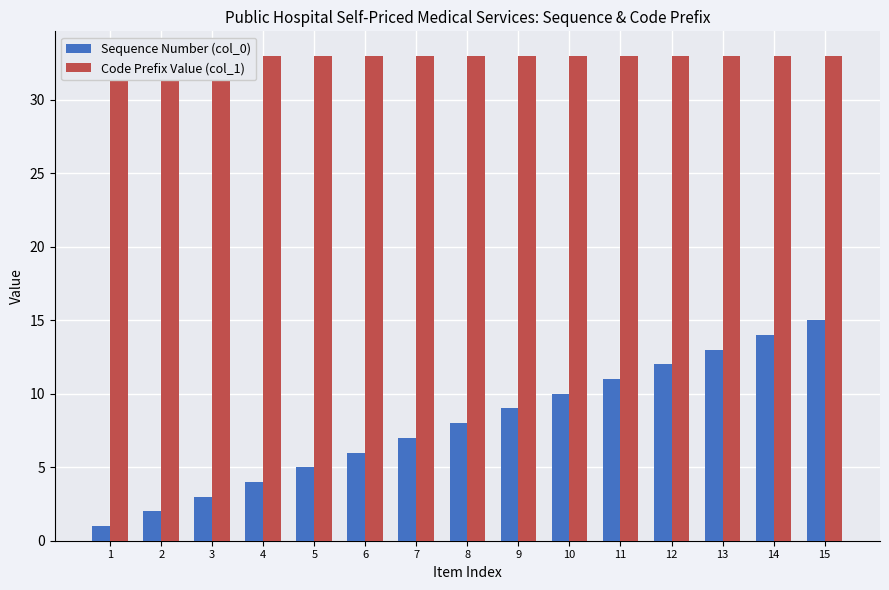

Which series has the largest range (max minus min)?

Sequence Number (col_0)